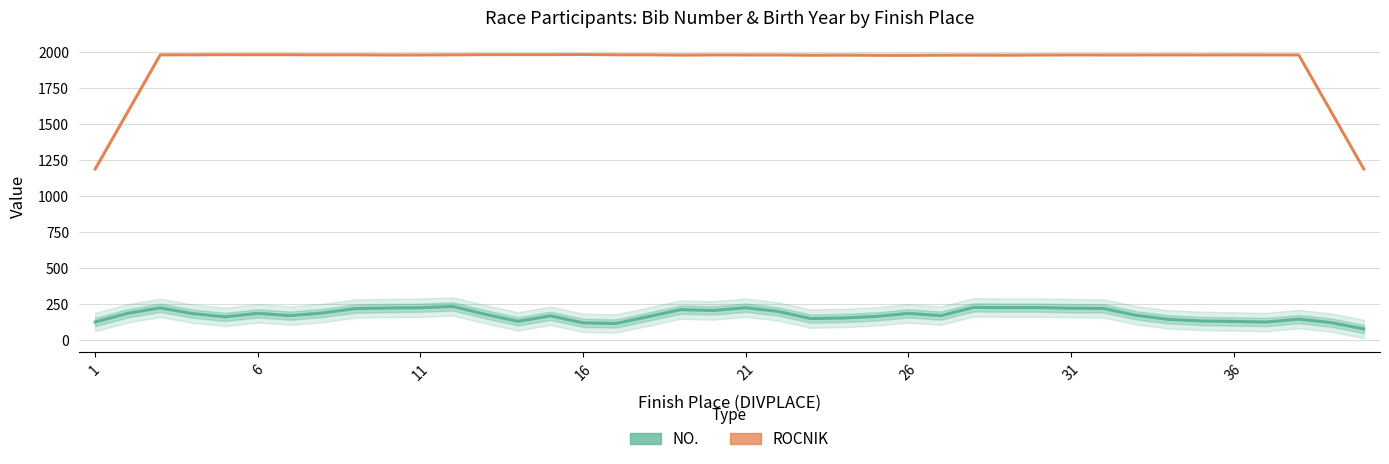

What are all the series names shown in the legend?

NO., ROCNIK